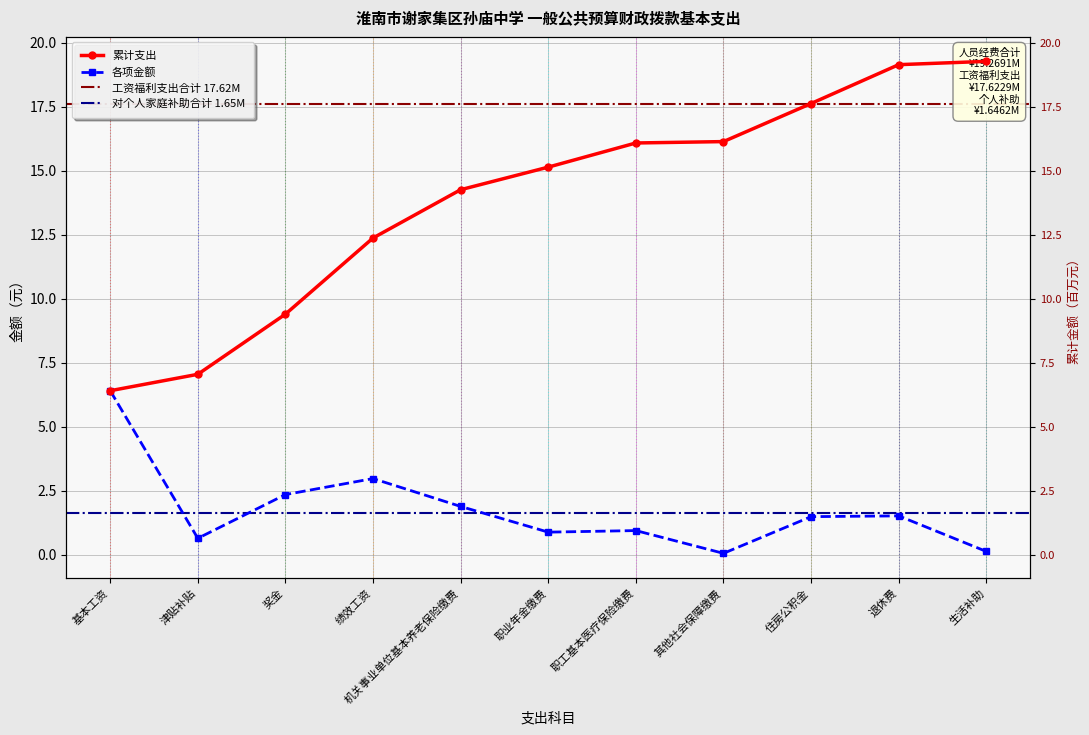

Where is the first local maximum?

绩效工资